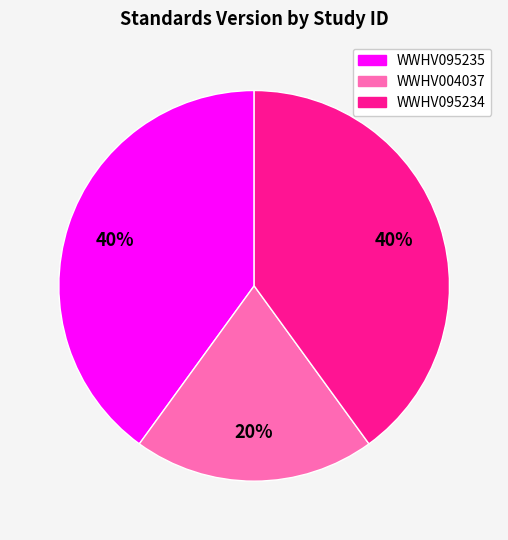

To the nearest percent, what is the combined percentage of WWHV095234 and WWHV004037?

60%